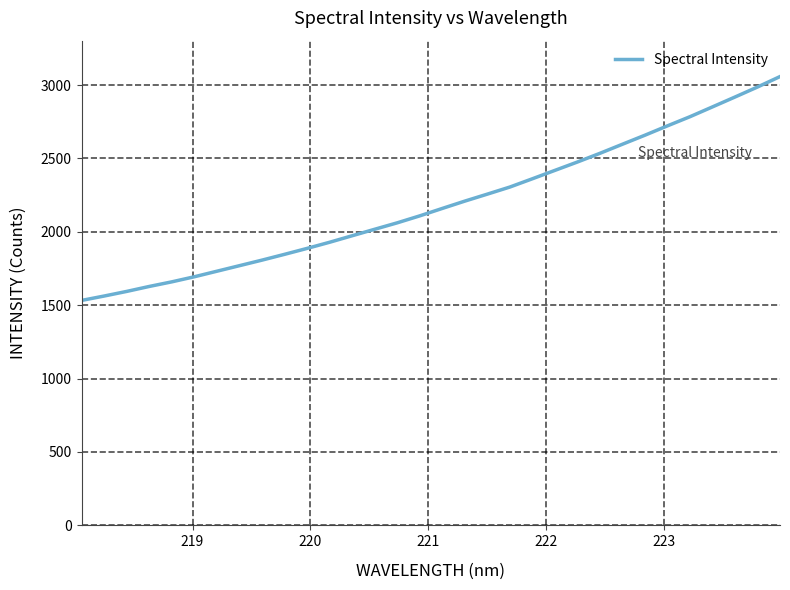

What is the difference between the maximum and minimum values?

1524.9